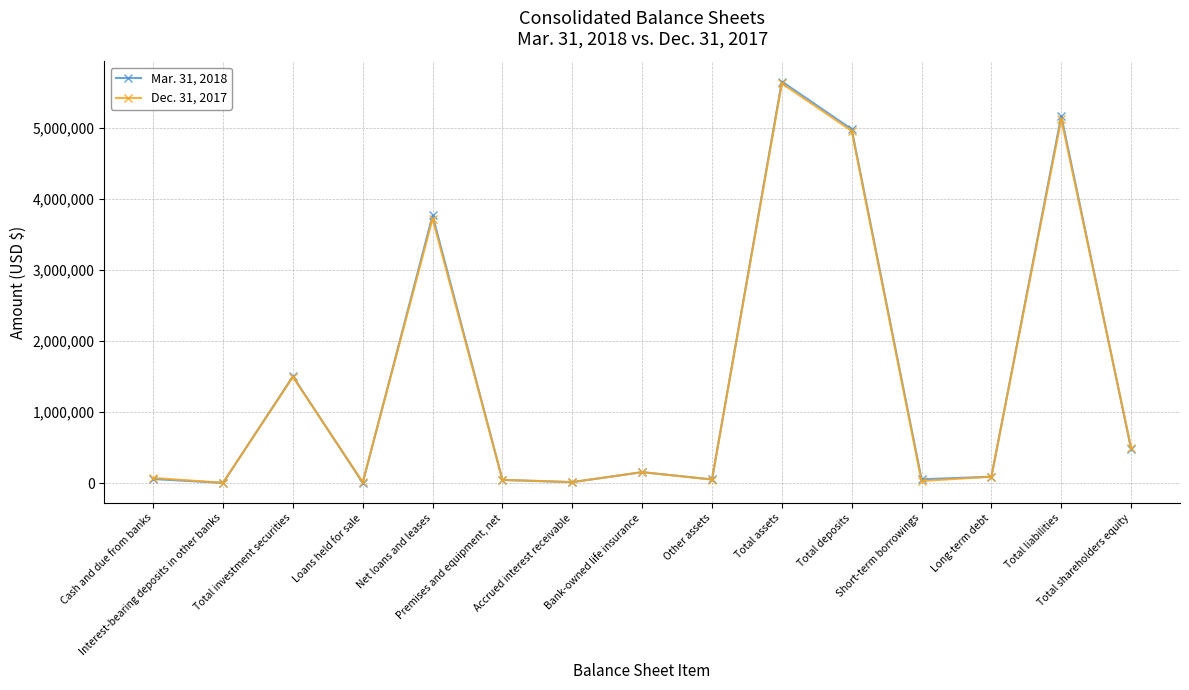

What is the value of the Mar. 31, 2018 point at the 14th from the left?

5167179